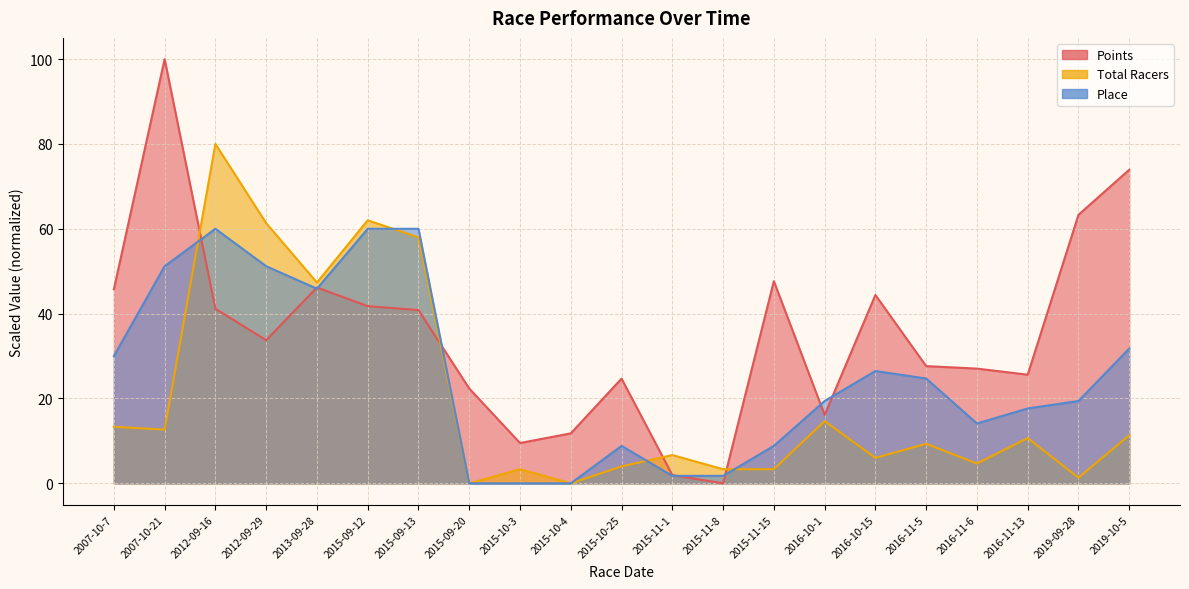

The Total Racers series shows 3.3 at 2015-11-15. True or false?

True